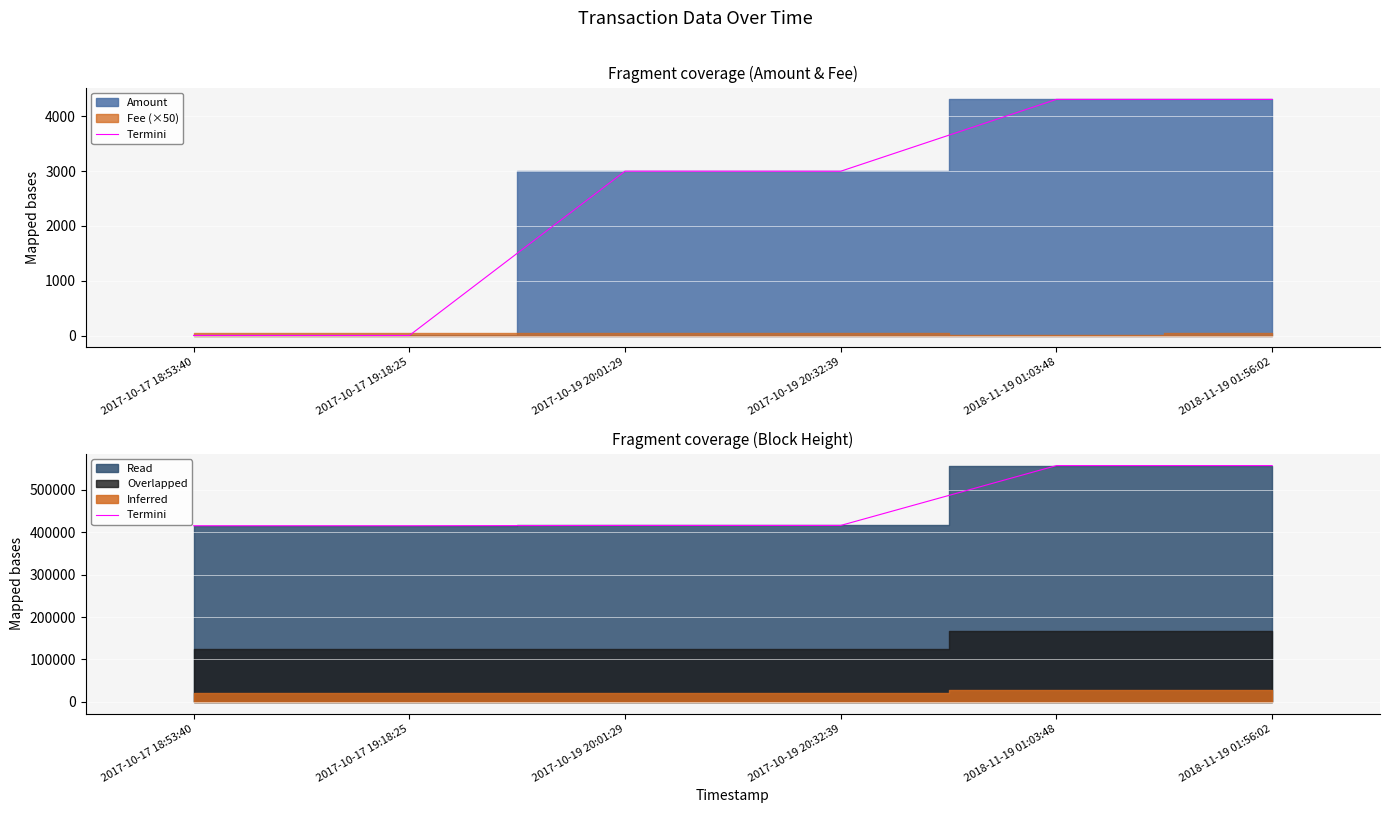

Which has a higher value, 2017-10-17 18:53:40 or 2018-11-19 01:03:48?

2018-11-19 01:03:48